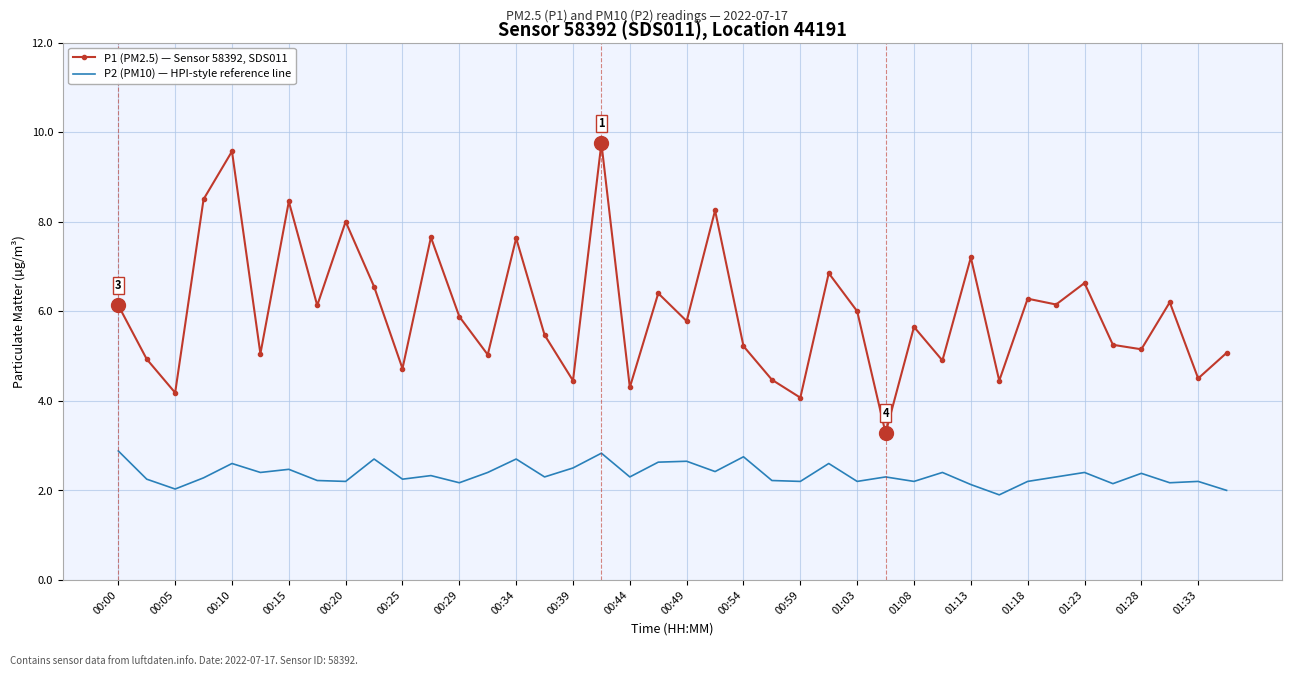

What is the lowest value of the P1 (PM2.5) — Sensor 58392, SDS011 series?

3.3